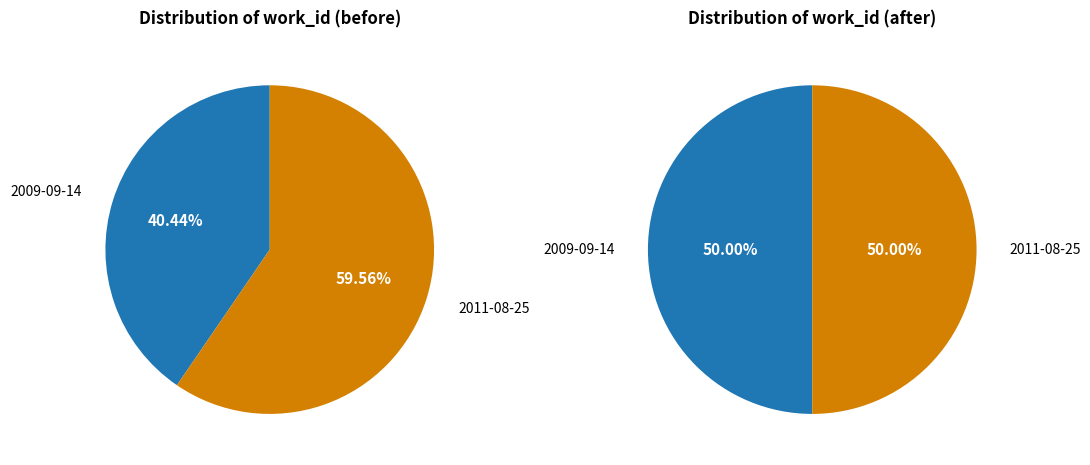

To the nearest percent, what is the difference between the largest and smallest slice percentages?

19%